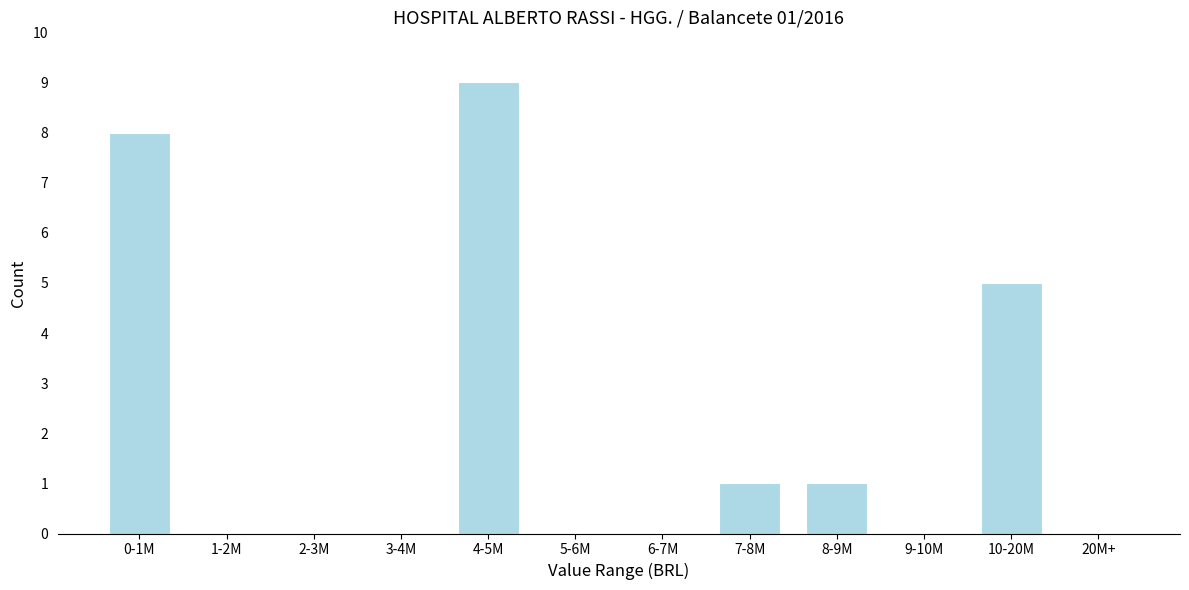

Reading left to right, extract all data points from this chart.

0-1M=8	1-2M=0	2-3M=0	3-4M=0	4-5M=9	5-6M=0	6-7M=0	7-8M=1	8-9M=1	9-10M=0	10-20M=5	20M+=0